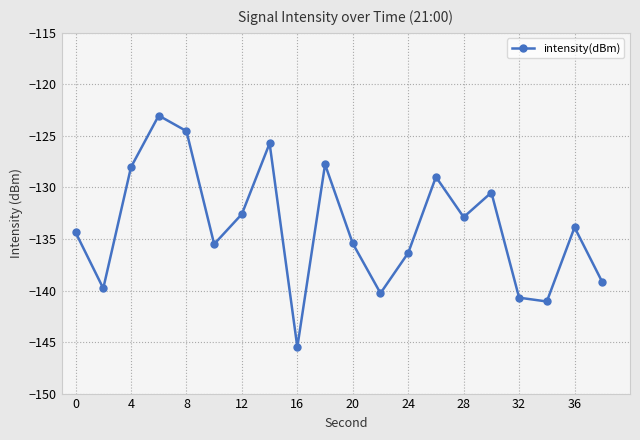

How many interior local peaks (higher than both neighbors) does the data have?

6